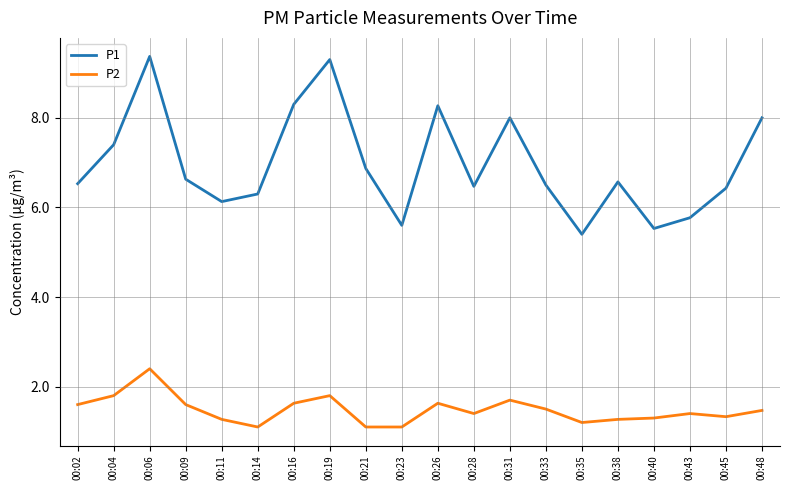

Reading left to right, transcribe all the data shown in this chart.

P1: 00:02=6.5	00:04=7.4	00:06=9.4	00:09=6.6	00:11=6.1	00:14=6.3	00:16=8.3	00:19=9.3	00:21=6.9	00:23=5.6	00:26=8.3	00:28=6.5	00:31=8.0	00:33=6.5	00:35=5.4	00:38=6.6	00:40=5.5	00:43=5.8	00:45=6.4	00:48=8.0
P2: 00:02=1.6	00:04=1.8	00:06=2.4	00:09=1.6	00:11=1.3	00:14=1.1	00:16=1.6	00:19=1.8	00:21=1.1	00:23=1.1	00:26=1.6	00:28=1.4	00:31=1.7	00:33=1.5	00:35=1.2	00:38=1.3	00:40=1.3	00:43=1.4	00:45=1.3	00:48=1.5